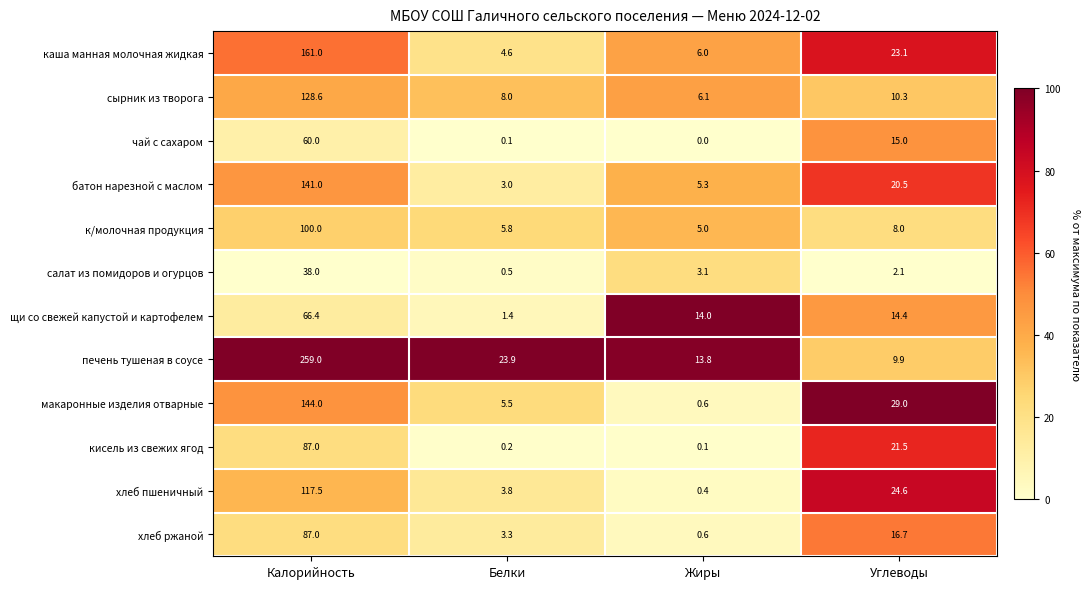

Which category has the highest value in the к/молочная продукция series?

Калорийность